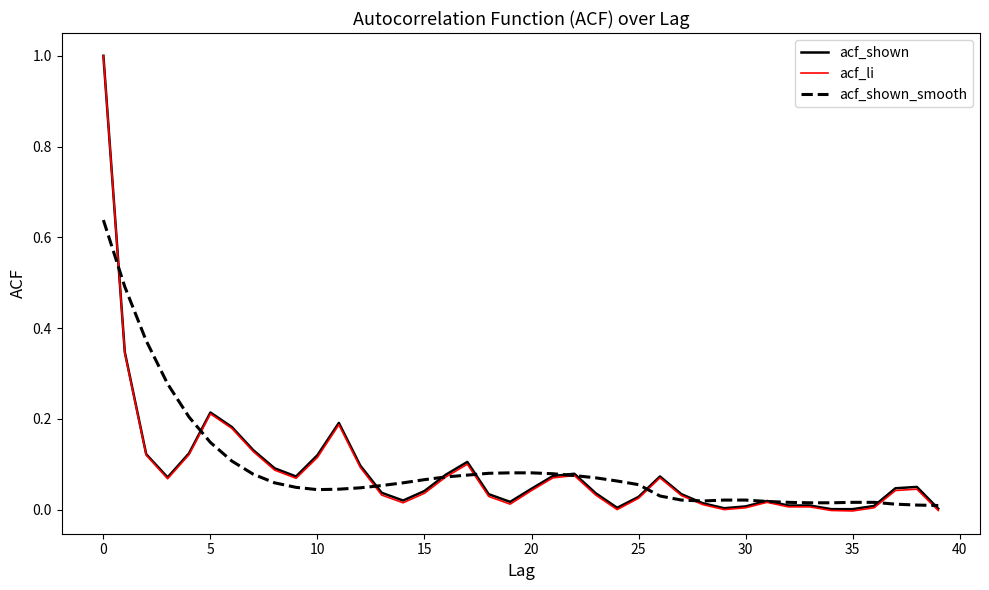

Which series has the largest range (max minus min)?

acf_li